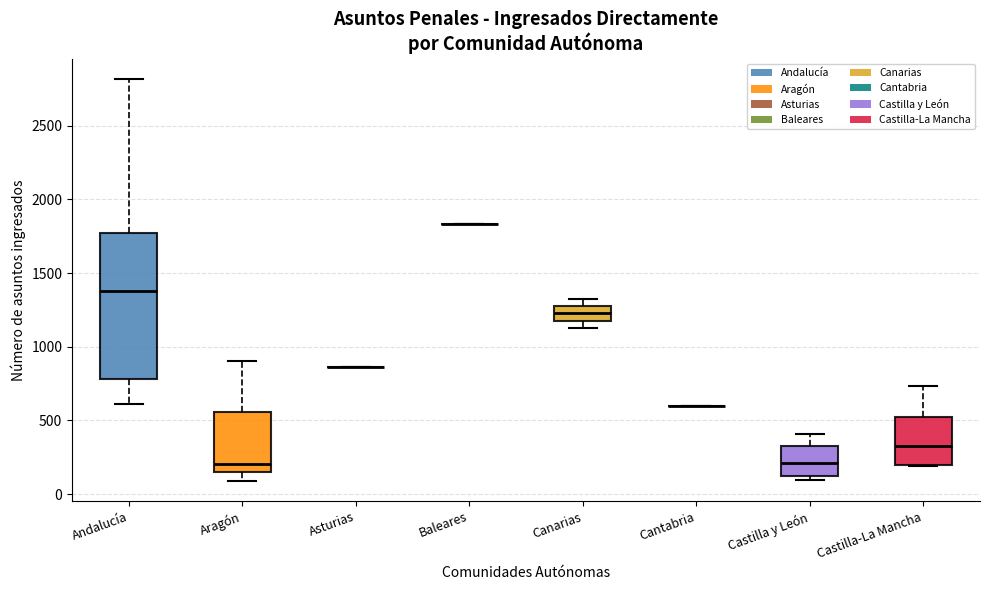

Reading left to right, transcribe this box plot: for each box, give where its median line is, the range the box spans, and where its two whiskers end, as read against the y-axis. The values are not printed on the chart, so give them approximately, as read against the axis.

Andalucía: median 1400, box 800 to 1750, whiskers 600 to 2800
Aragón: median 200, box 150 to 550, whiskers 100 to 900
Asturias: box collapsed to a line at 850, whiskers 850 to 850
Baleares: box collapsed to a line at 1850, whiskers 1850 to 1850
Canarias: median 1250, box 1200 to 1300, whiskers 1150 to 1350
Cantabria: box collapsed to a line at 600, whiskers 600 to 600
Castilla y León: median 200, box 100 to 350, whiskers 100 (just below the box's lower edge) to 400
Castilla-La Mancha: median 350, box 200 to 500, whiskers 200 to 750